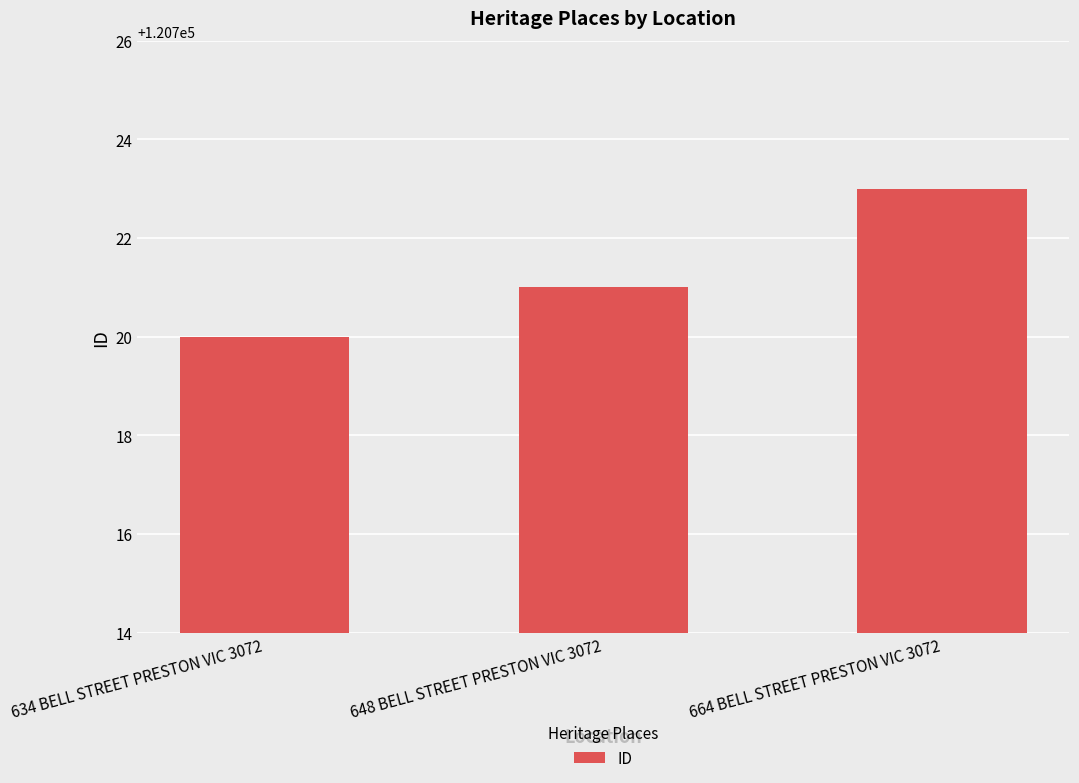

What is the approximate value at 664 BELL STREET PRESTON VIC 3072?

120723